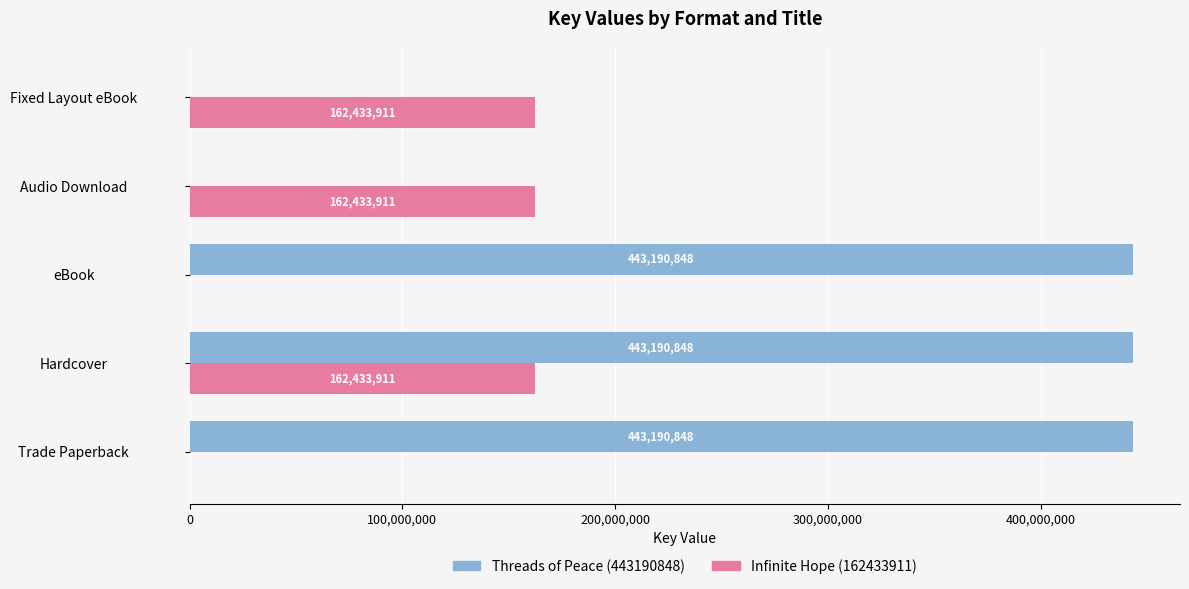

Which series has the largest range (max minus min)?

Threads of Peace (443190848)